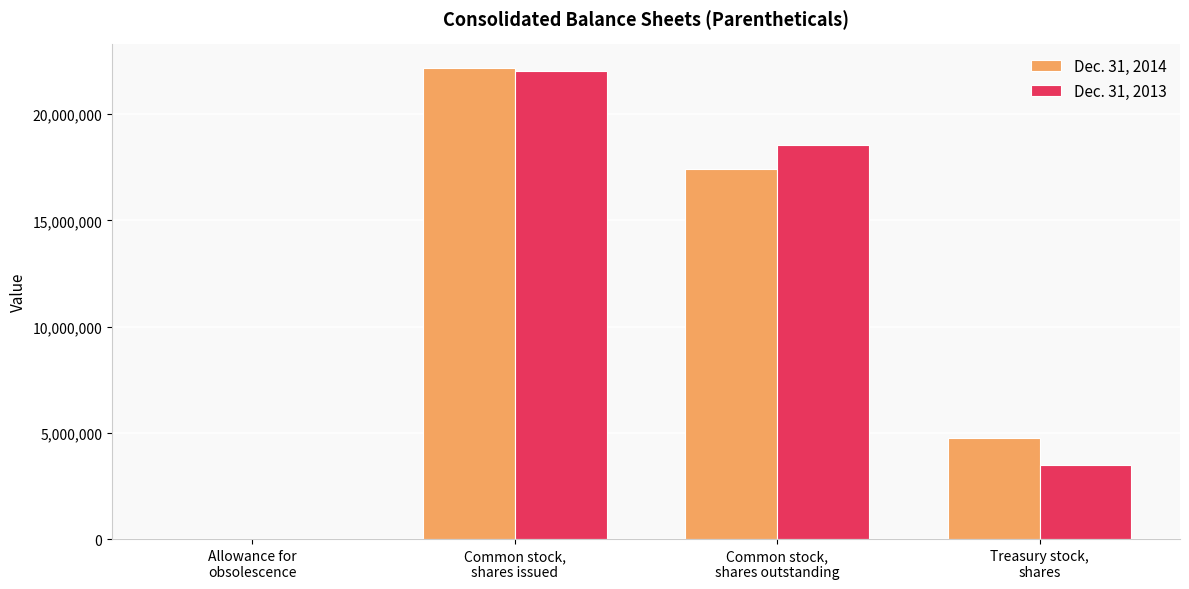

What is the greatest value displayed?

22174241